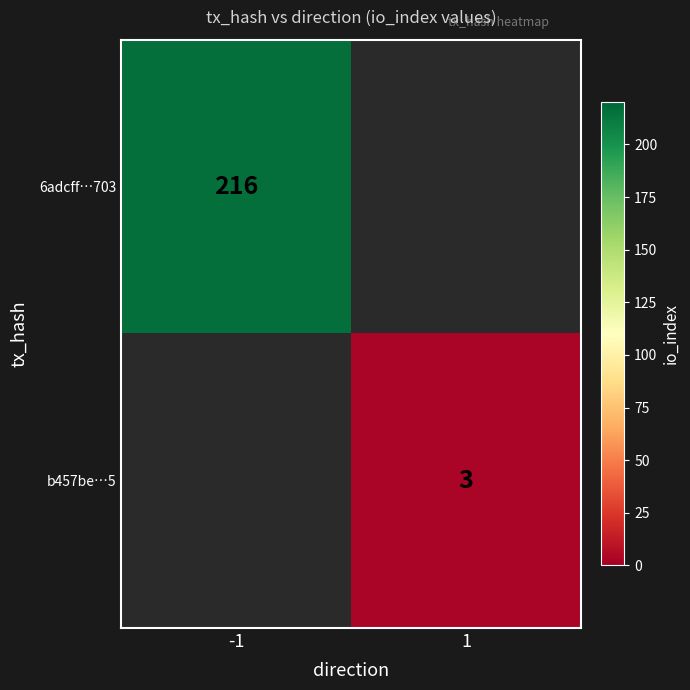

At which category does the chart reach its peak across all series?

-1